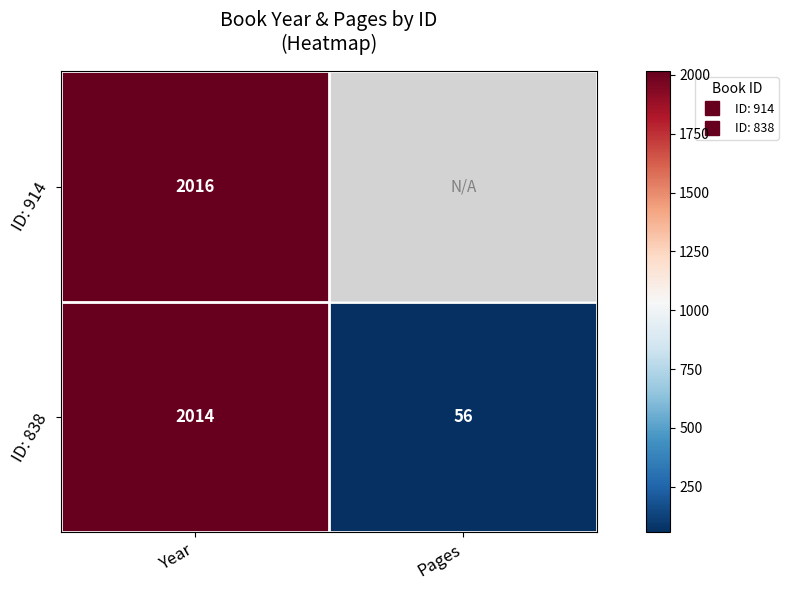

Rank the series at Year from highest to lowest value.

ID: 914, ID: 838